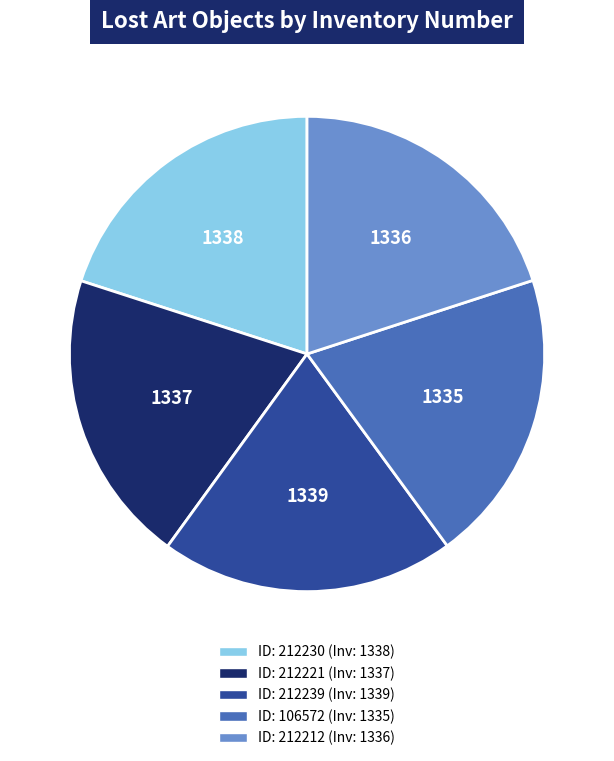

Does any single category account for the majority?

No